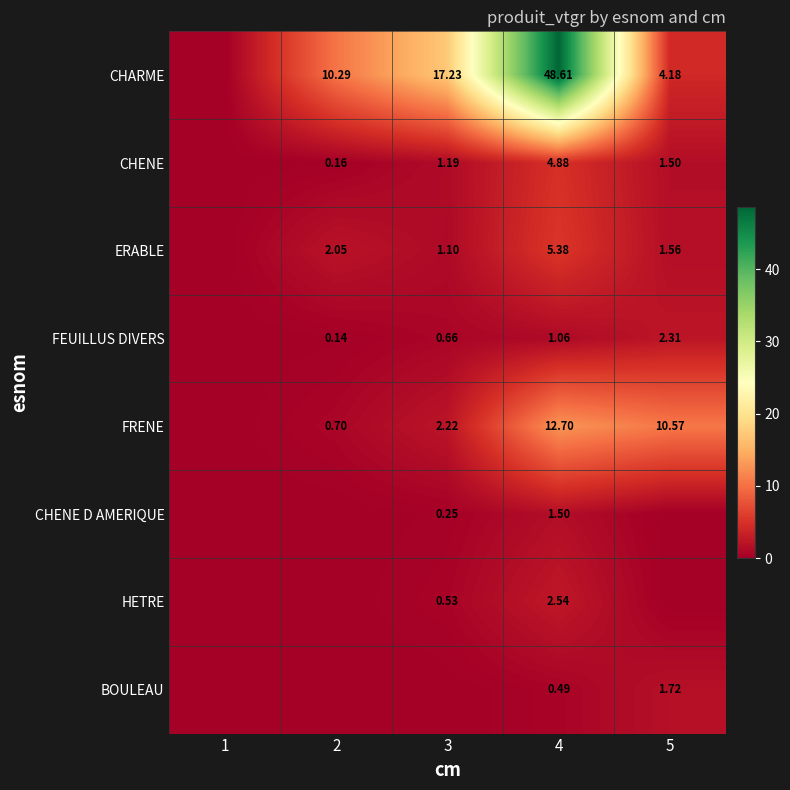

Is the value of FEUILLUS DIVERS at 2 greater than the value of ERABLE at 3?

No